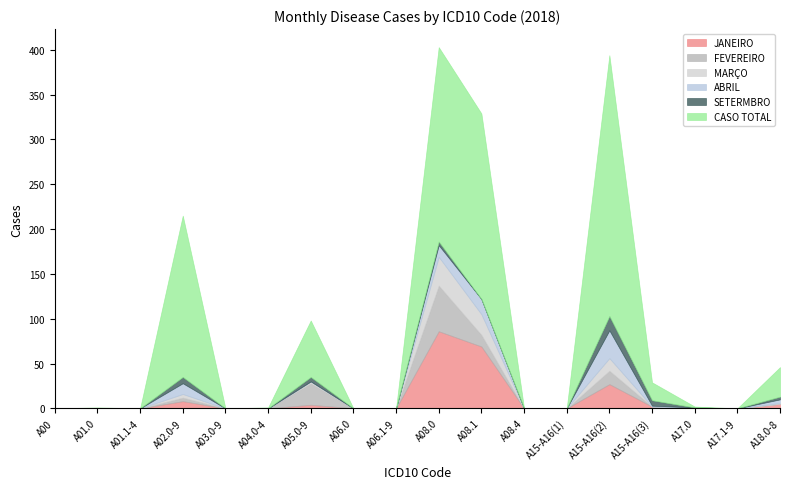

The SETERMBRO series shows 0 at A01.1-4. True or false?

True